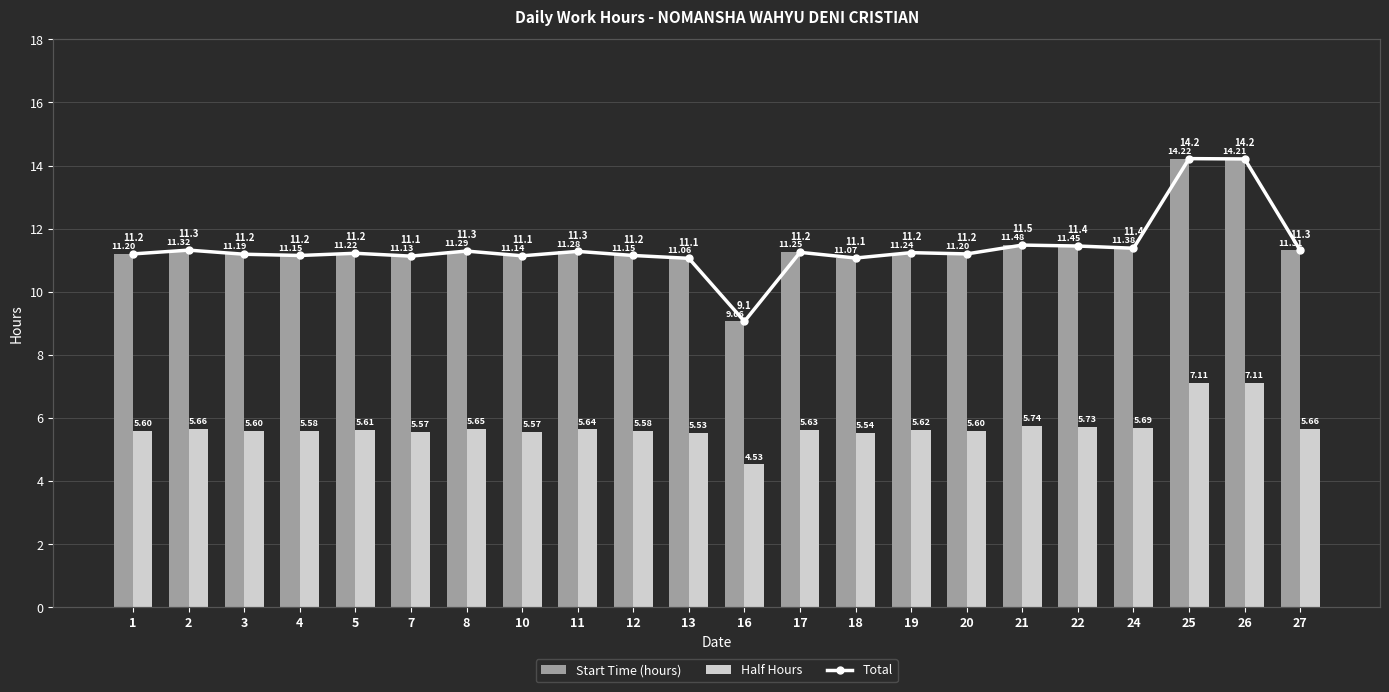

Which series has the largest total across all categories?

Start Time (hours)